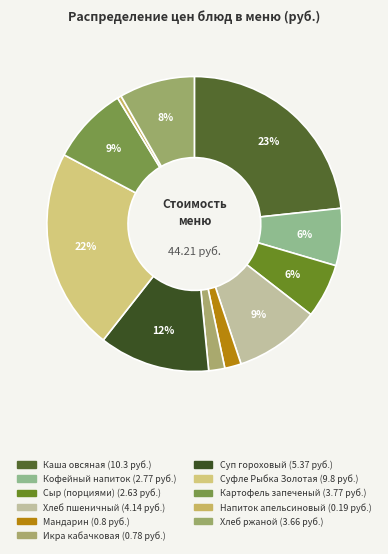

Combined, do Напиток апельсиновый and Хлеб пшеничный account for over 50%?

No